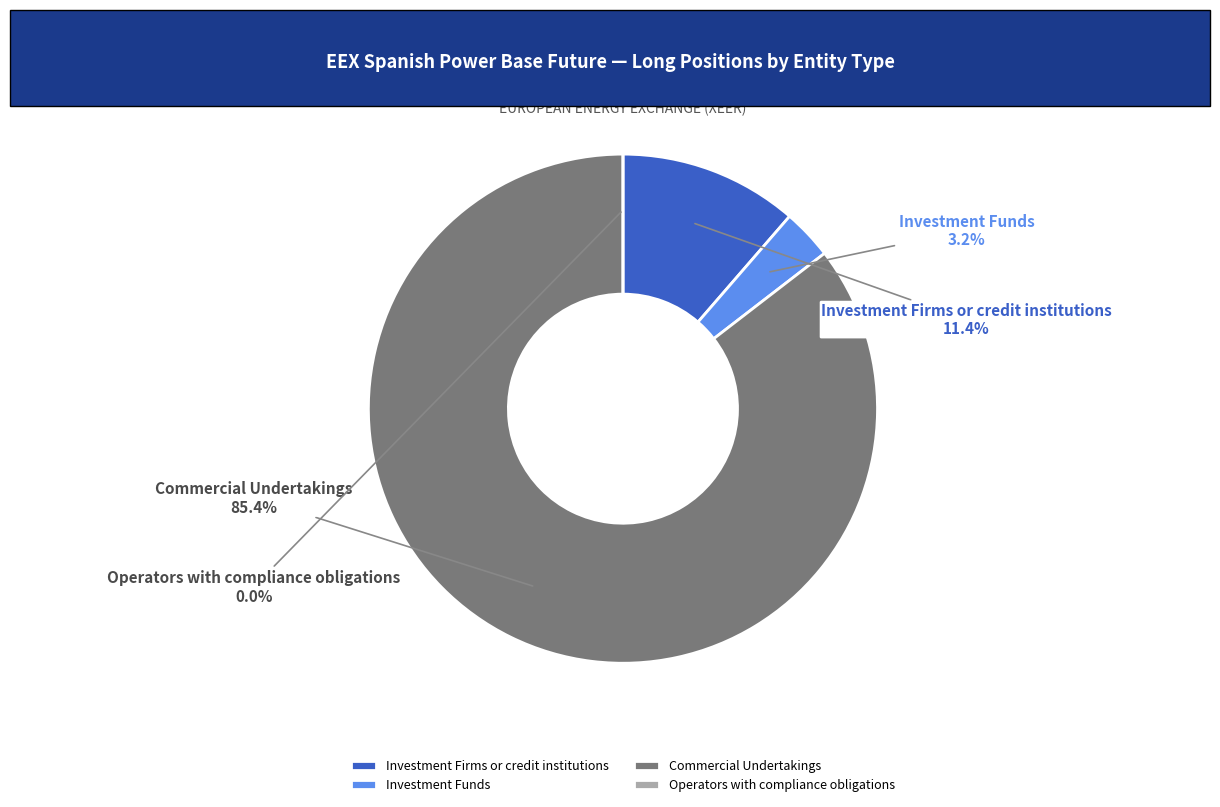

What is the largest slice in the pie chart?

Commercial Undertakings